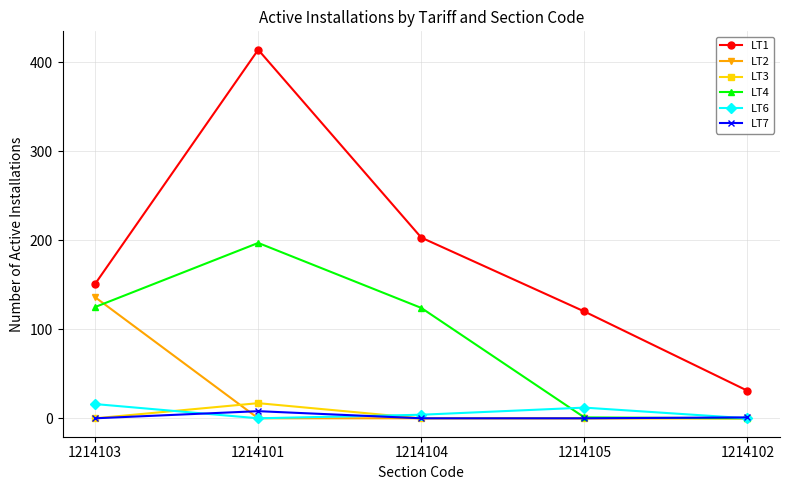

True or false: LT6 has more than 1 interior local peaks.

False